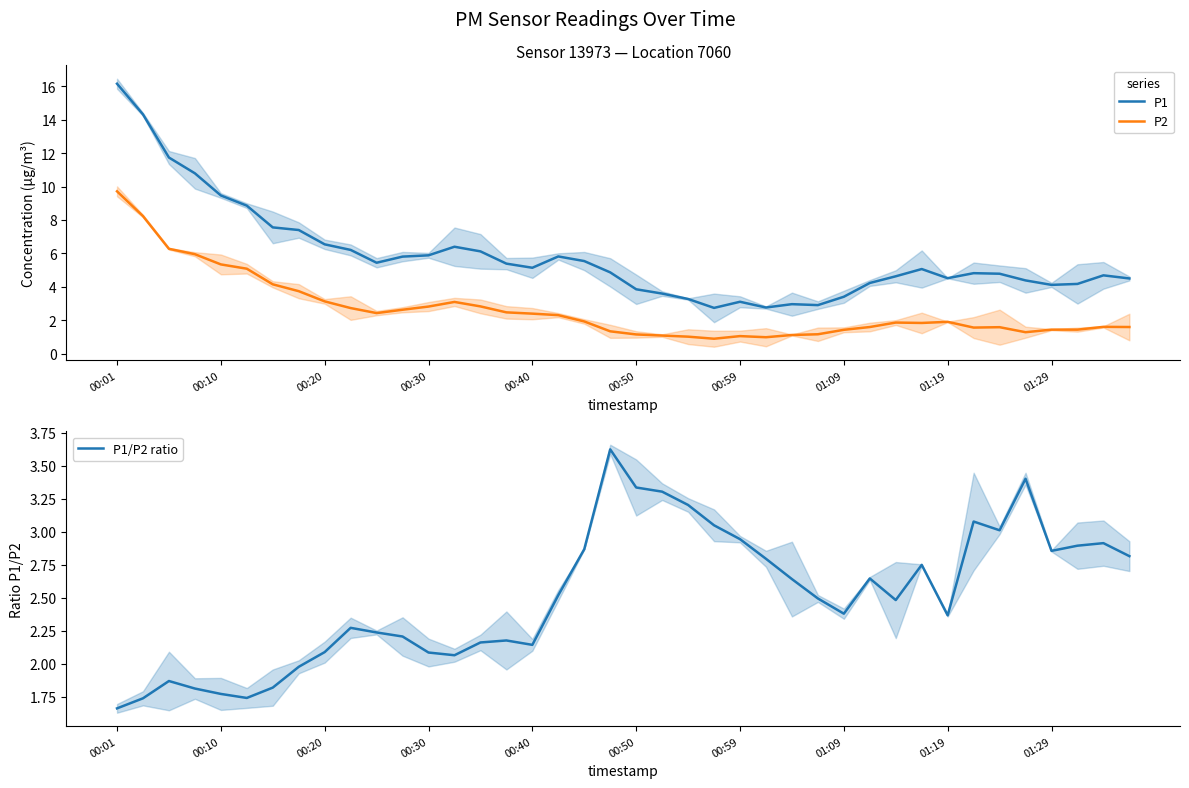

How many lines are shown in the chart?

3